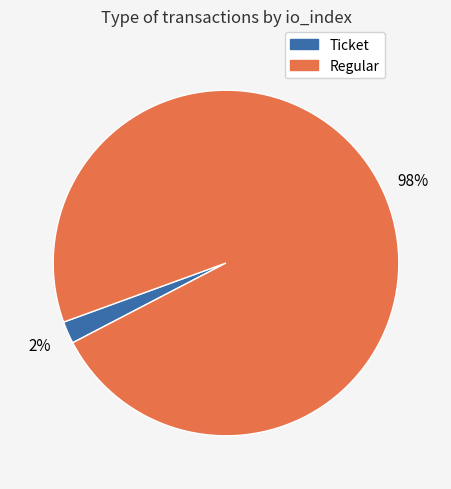

Rank the categories by value from highest to lowest.

Regular, Ticket